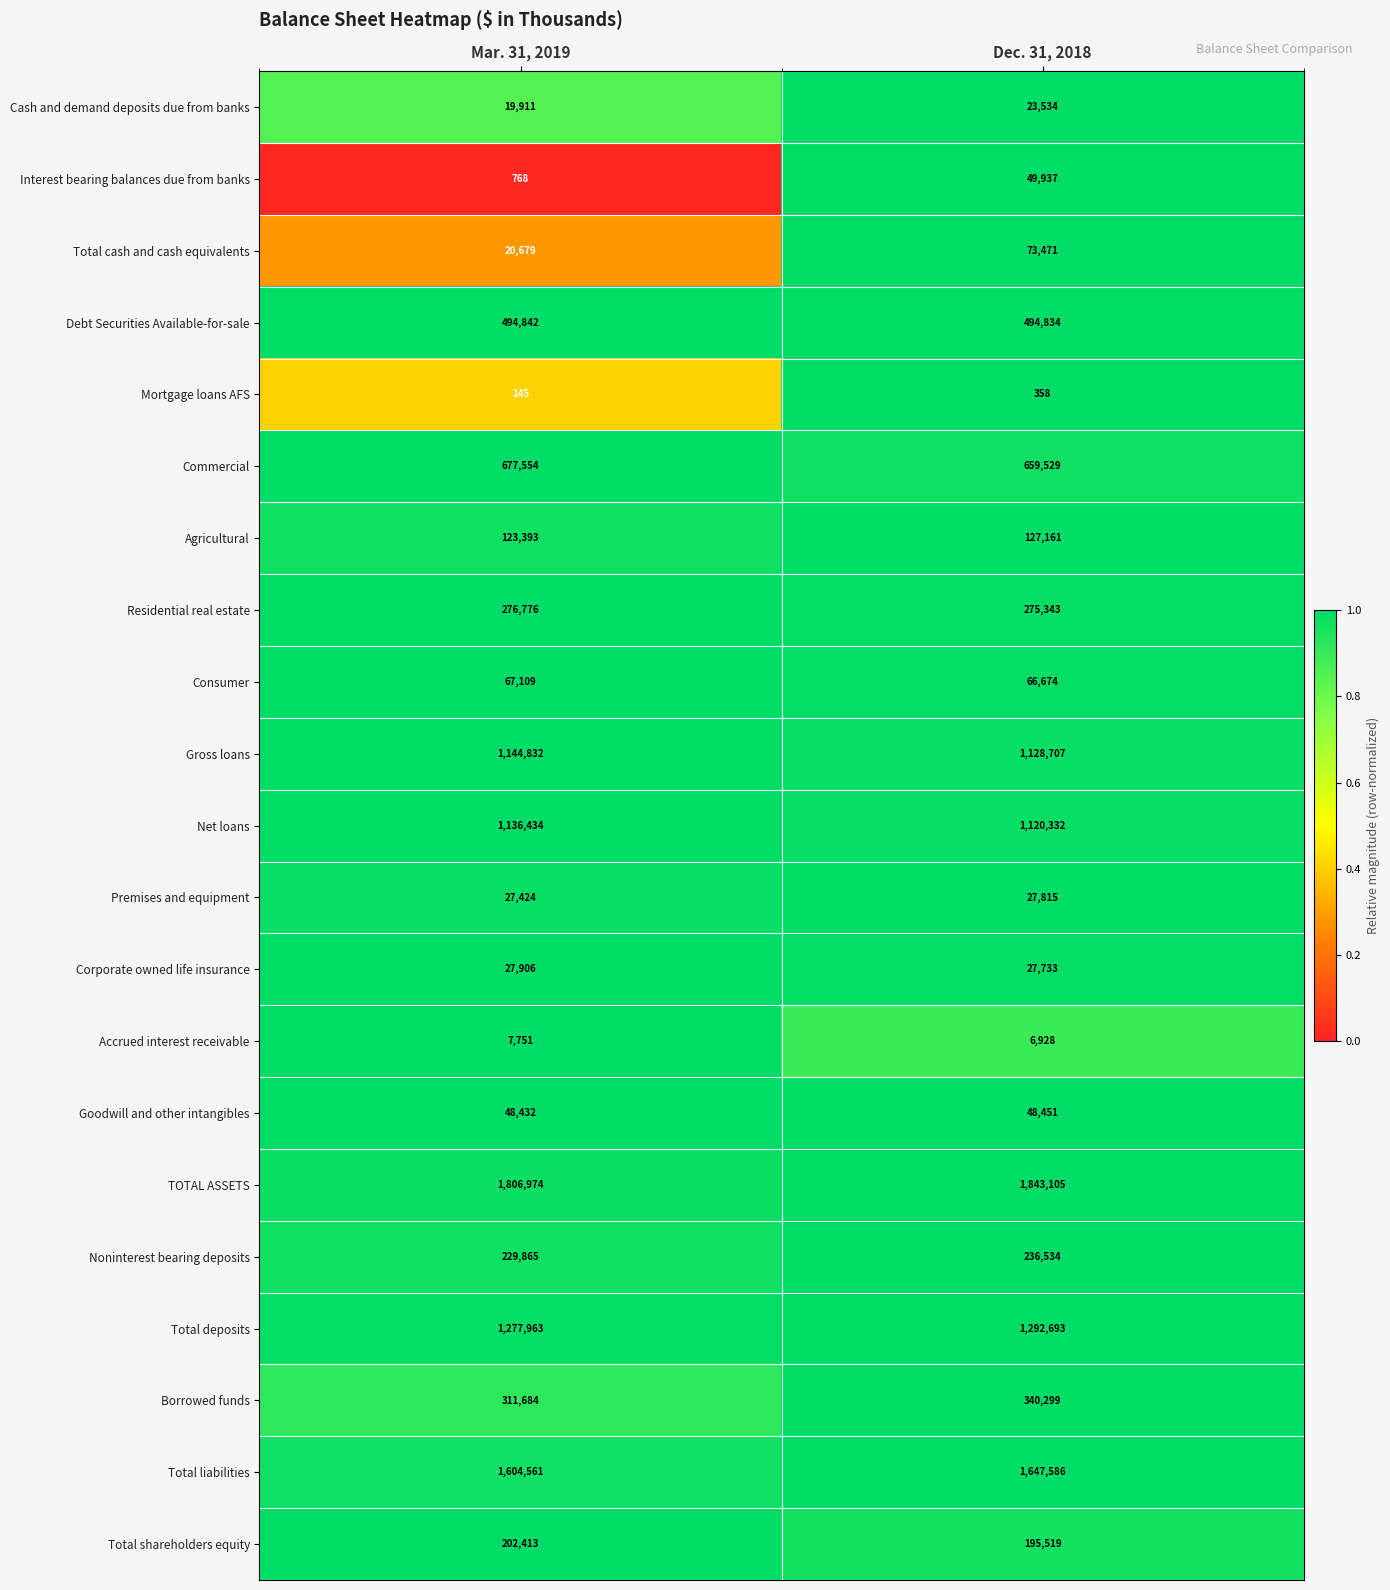

What is the spread (max minus min) of values at Dec. 31, 2018?

1842747